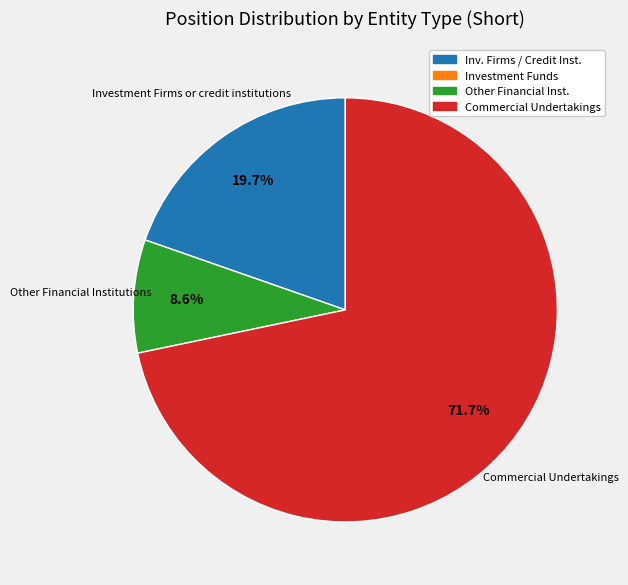

To the nearest percent, what is the average slice percentage?

33%